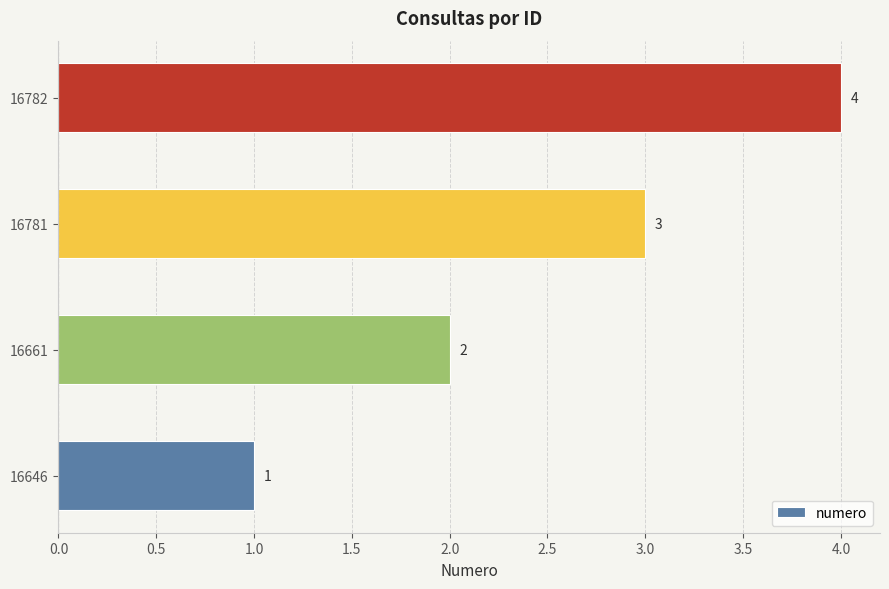

Which label corresponds to the largest value in the chart?

16782